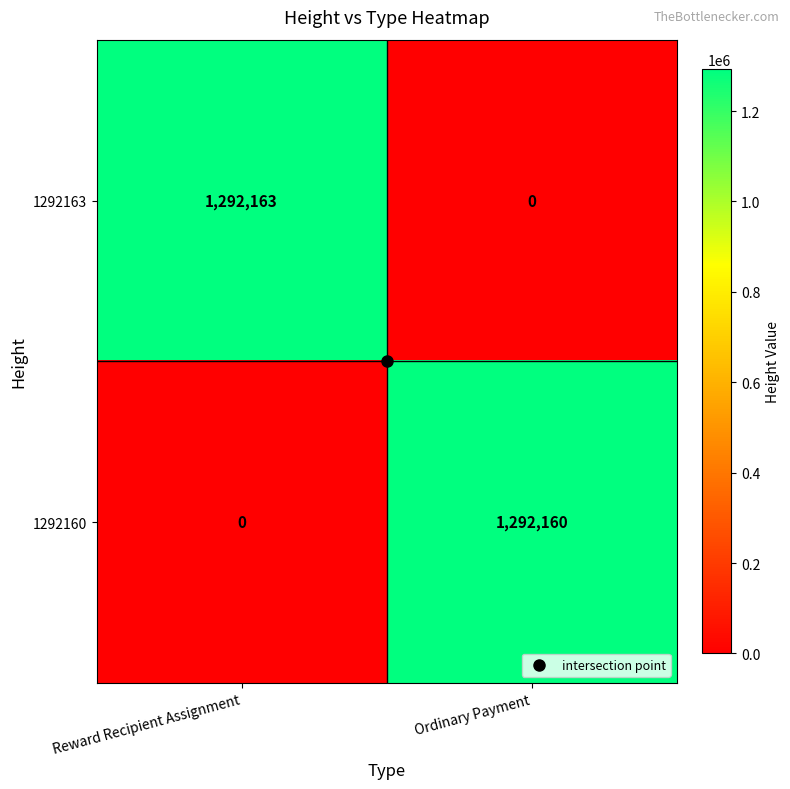

What is the difference between the maximum and minimum values in the 1292163 series?

1292163